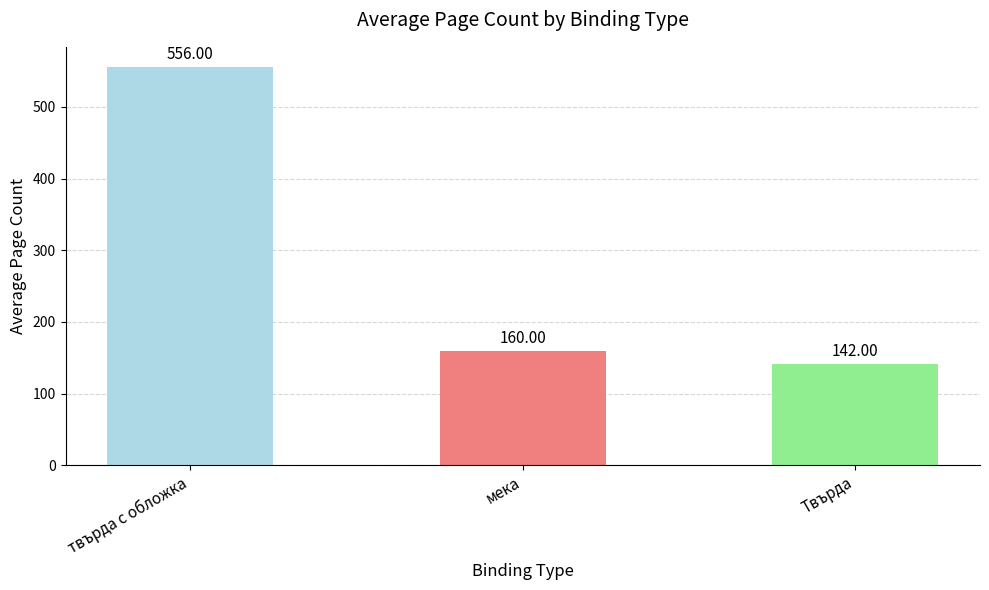

What is the difference between the maximum and second lowest values?

396